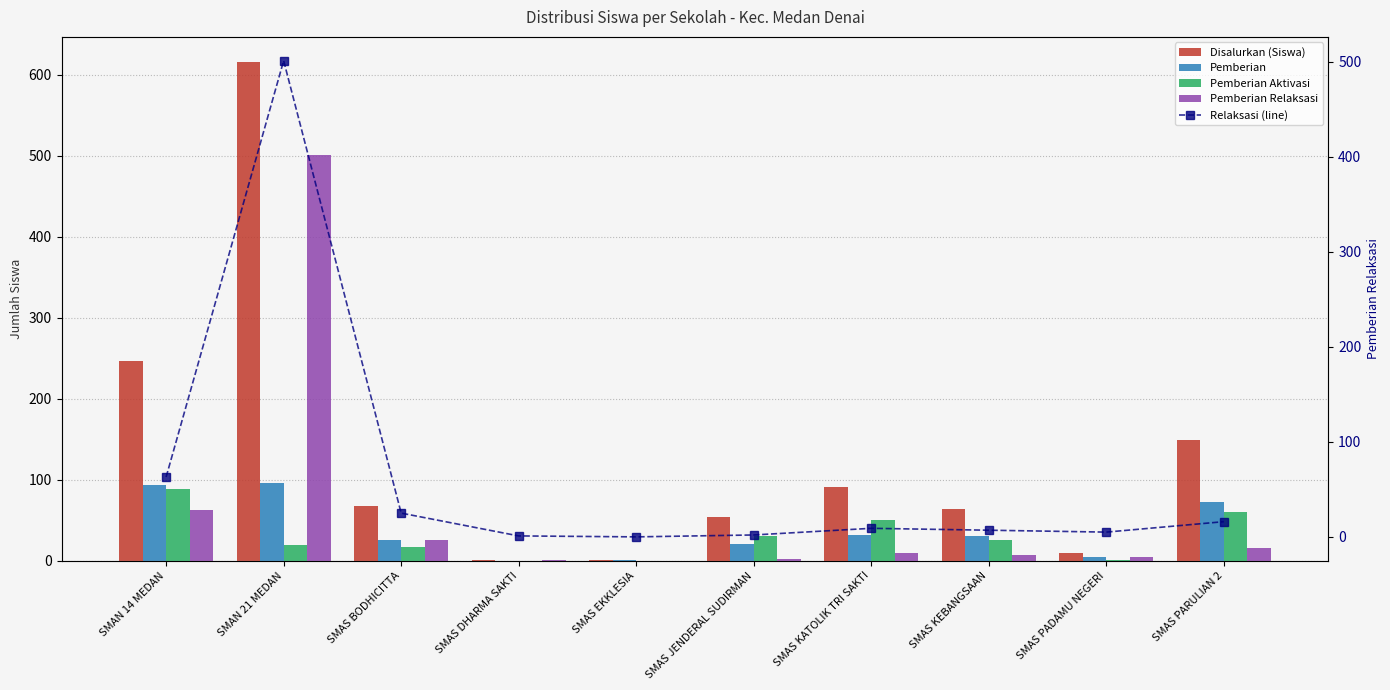

How many values in the Pemberian Aktivasi series are below 26?

5